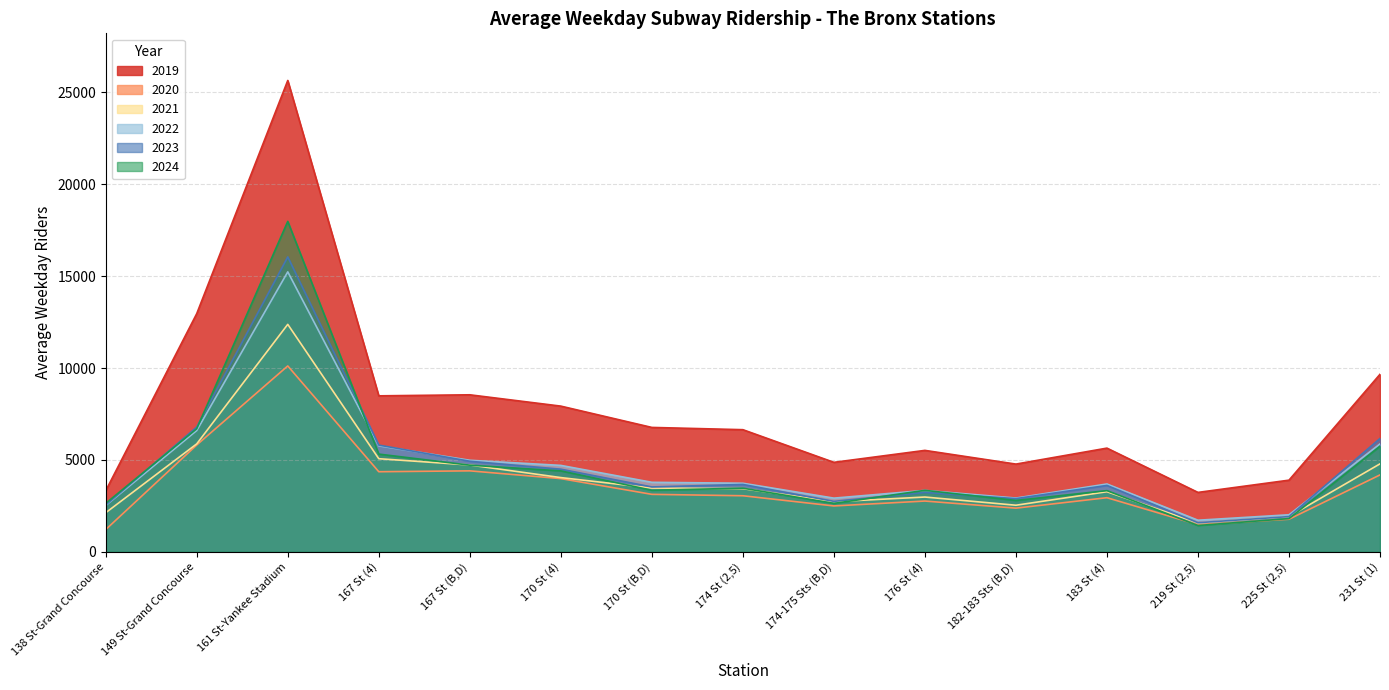

What is the approximate value of 2022 at 183 St (4)?

3690.3